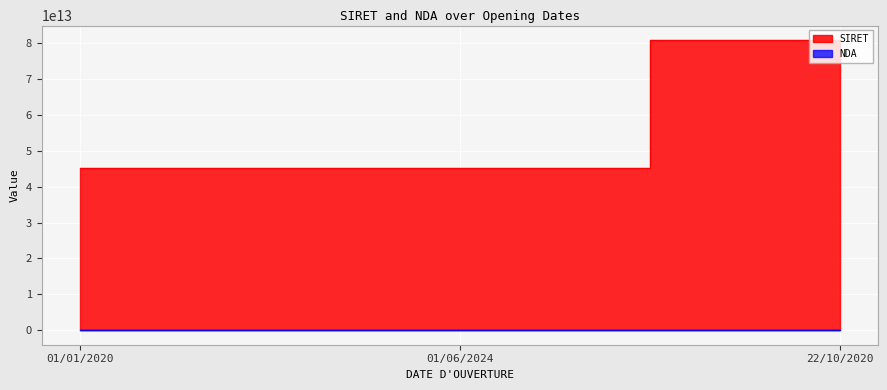

What is the difference between the NDA values at 01/06/2024 and 22/10/2020?

177010118